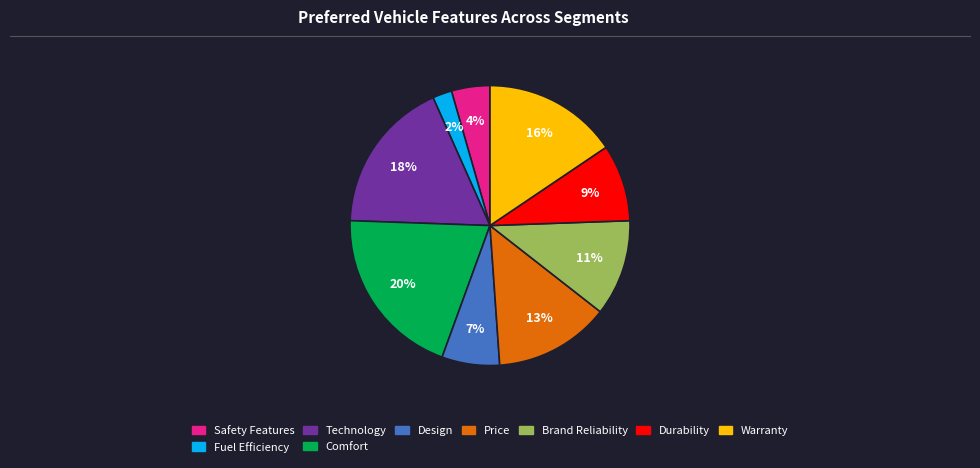

Is there a majority slice in this chart?

No